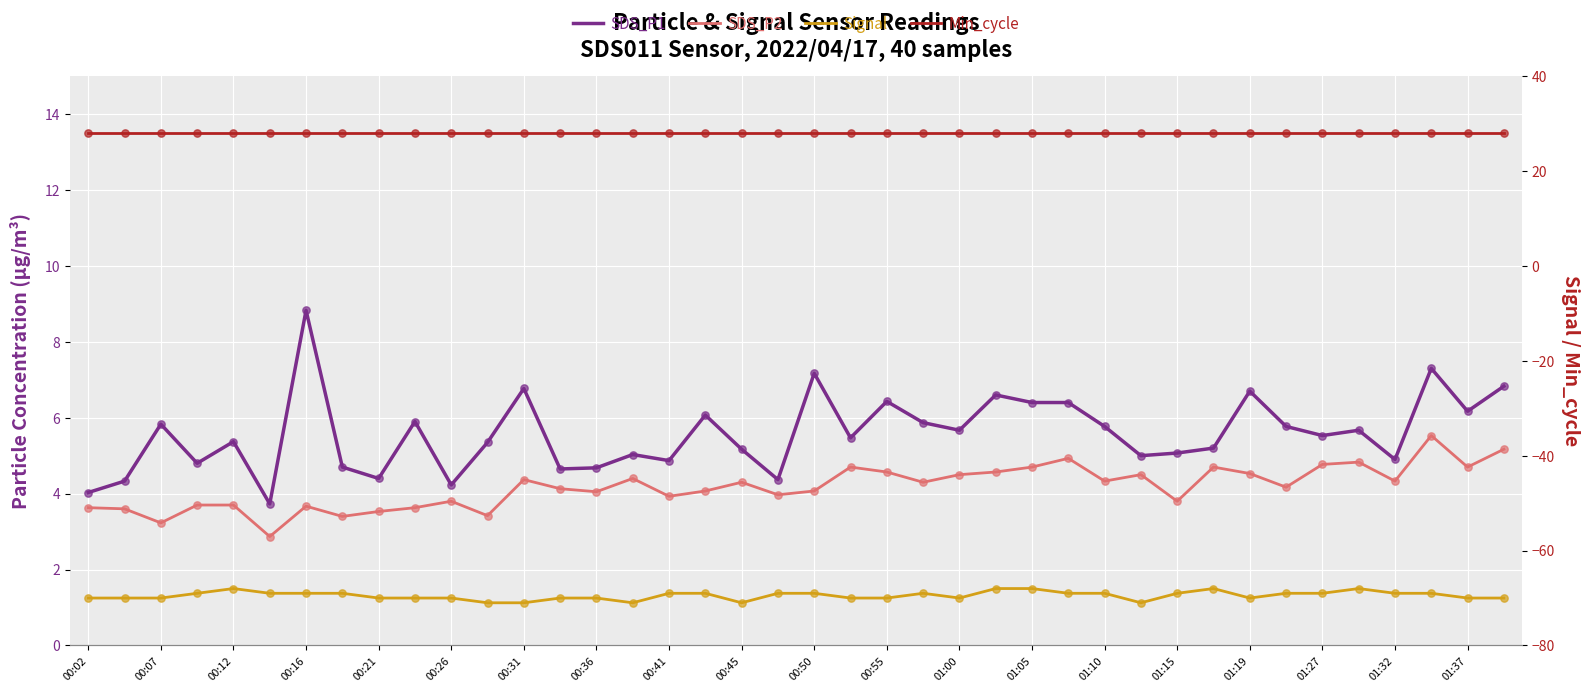

At how many categories does at least one series exceed -3?

40